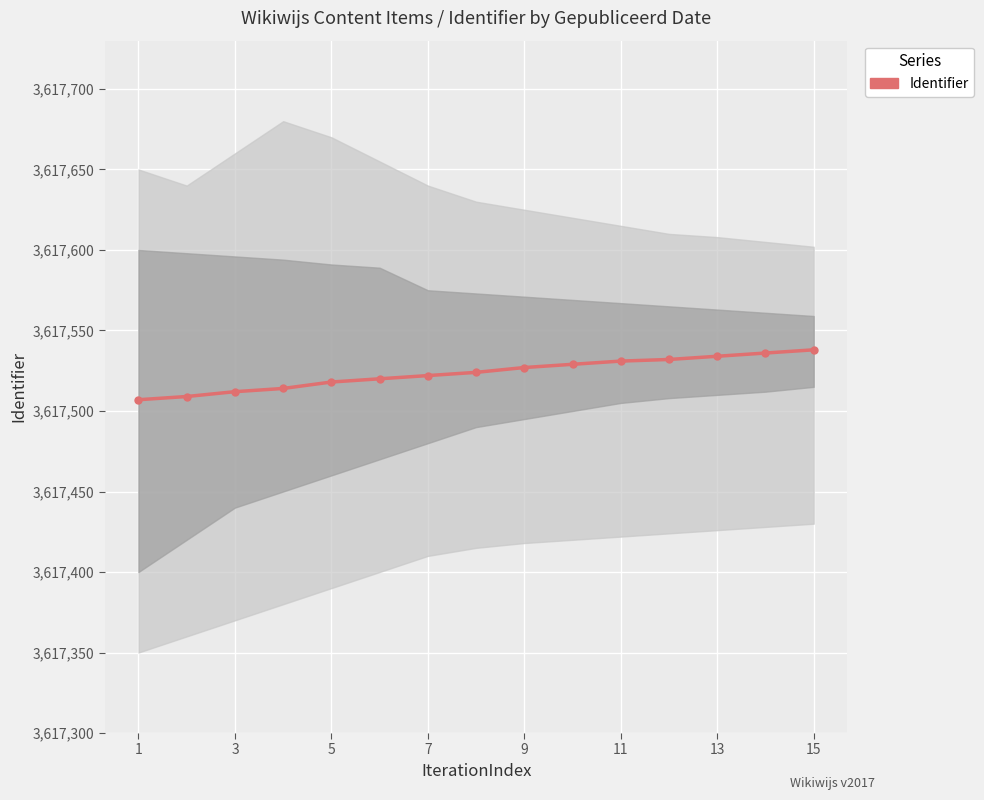

What value does the data have at 11, to the nearest 10?

3617520